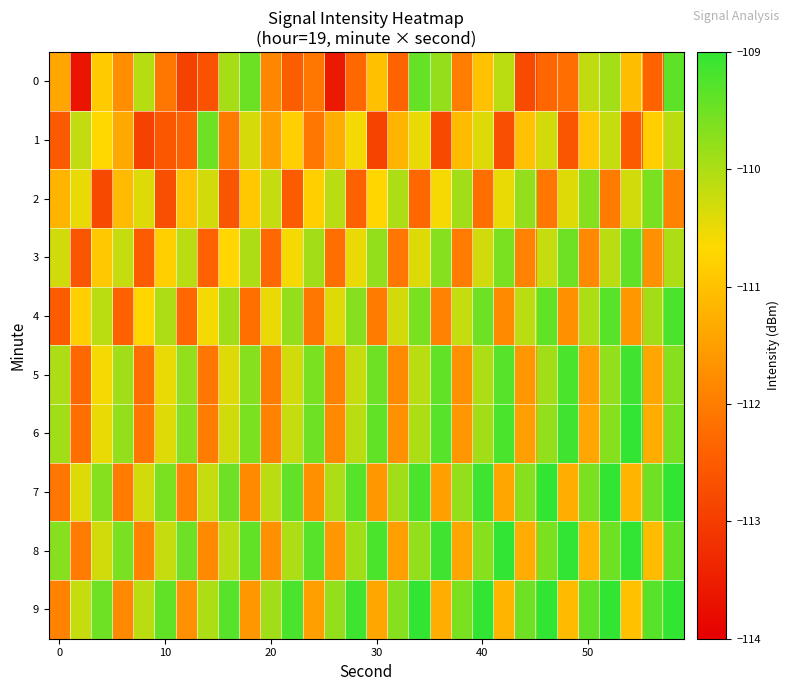

How many categories are shown in the chart?

30